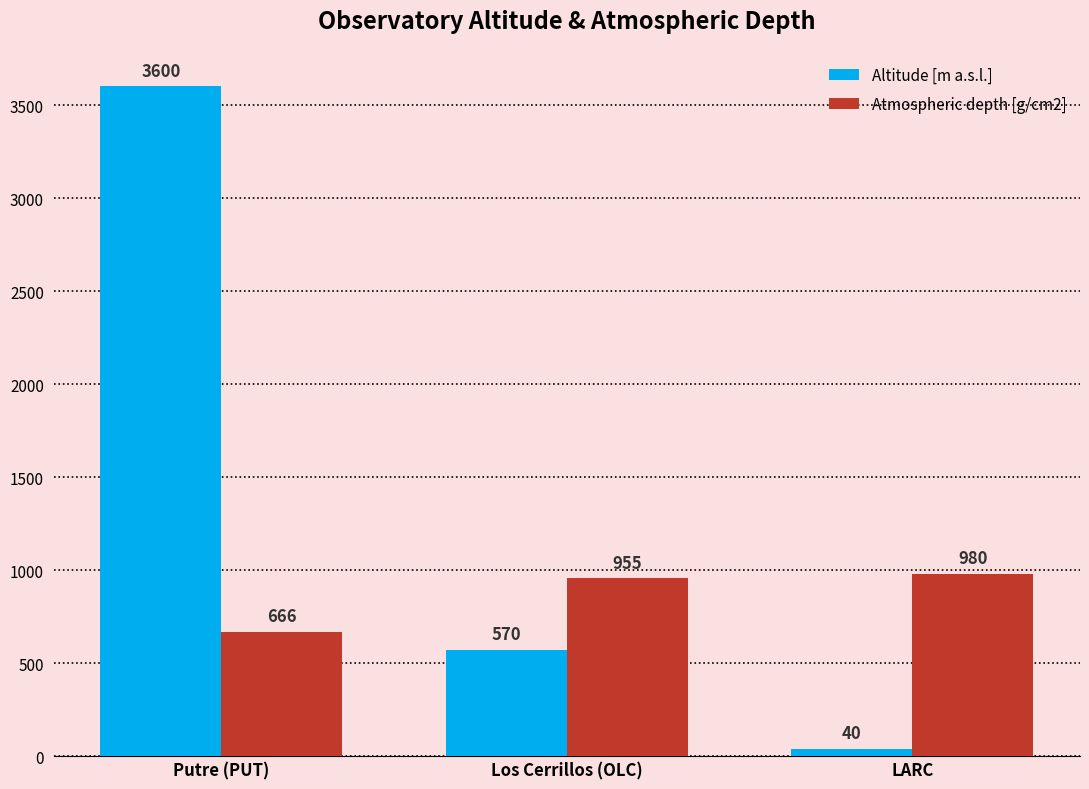

List the labels in order of Atmospheric depth [g/cm2] value, smallest first.

Putre (PUT), Los Cerrillos (OLC), LARC